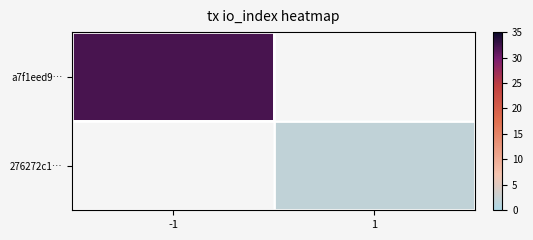

Is the value of 276272c1… at 1 greater than the value of a7f1eed9… at -1?

No